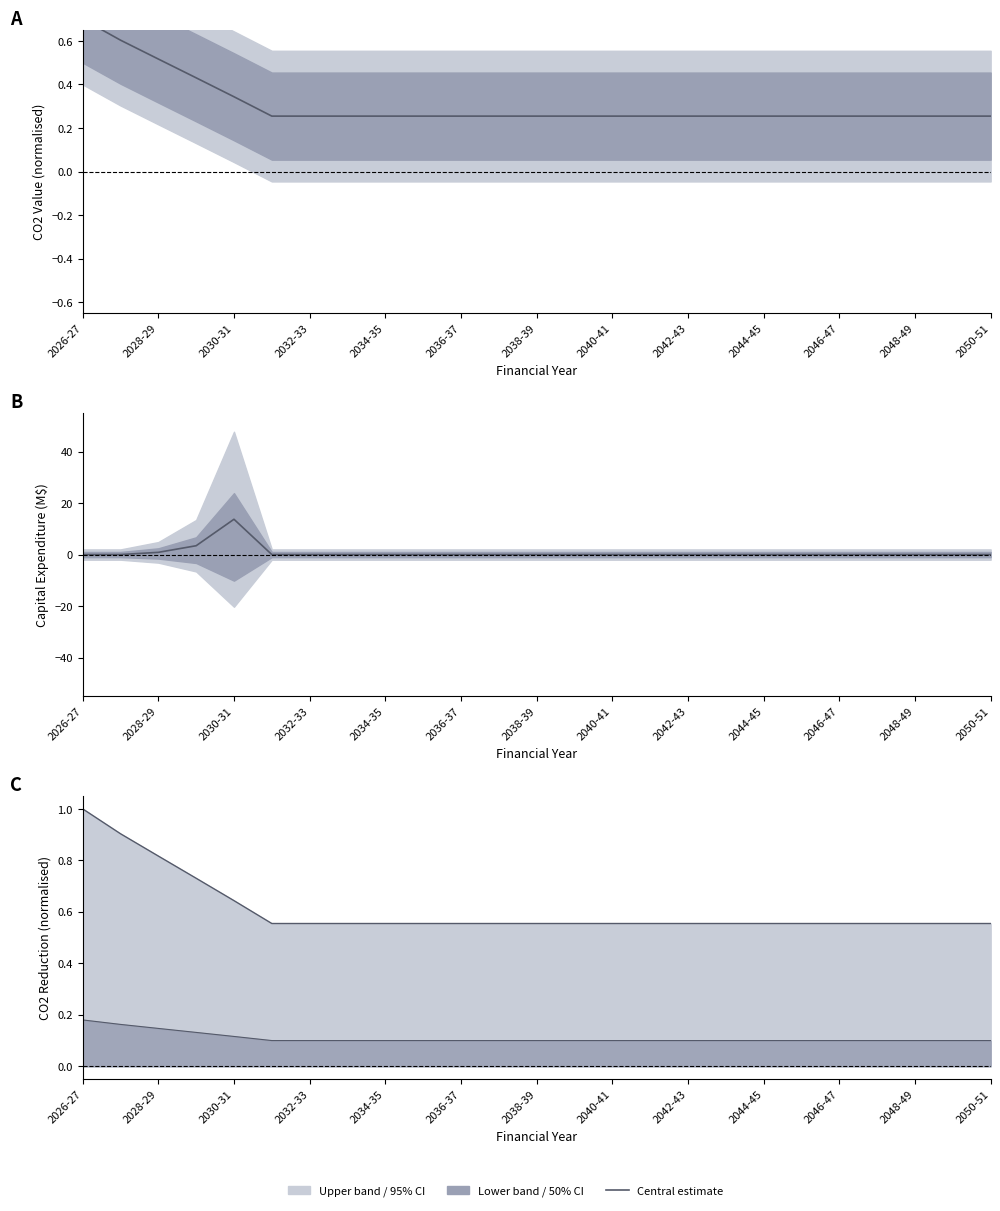

What is the spread (max minus min) of values at 2034-35?

0.3